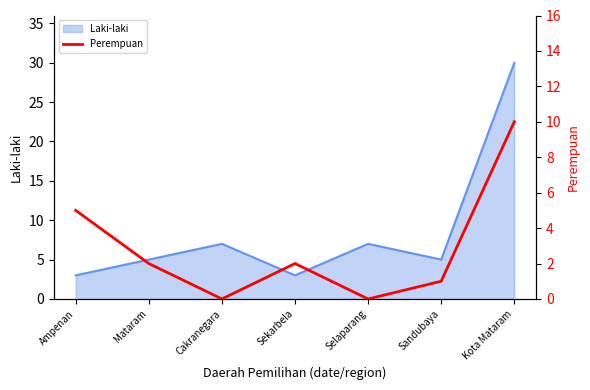

What is the approximate value of Laki-laki at Sekarbela?

3